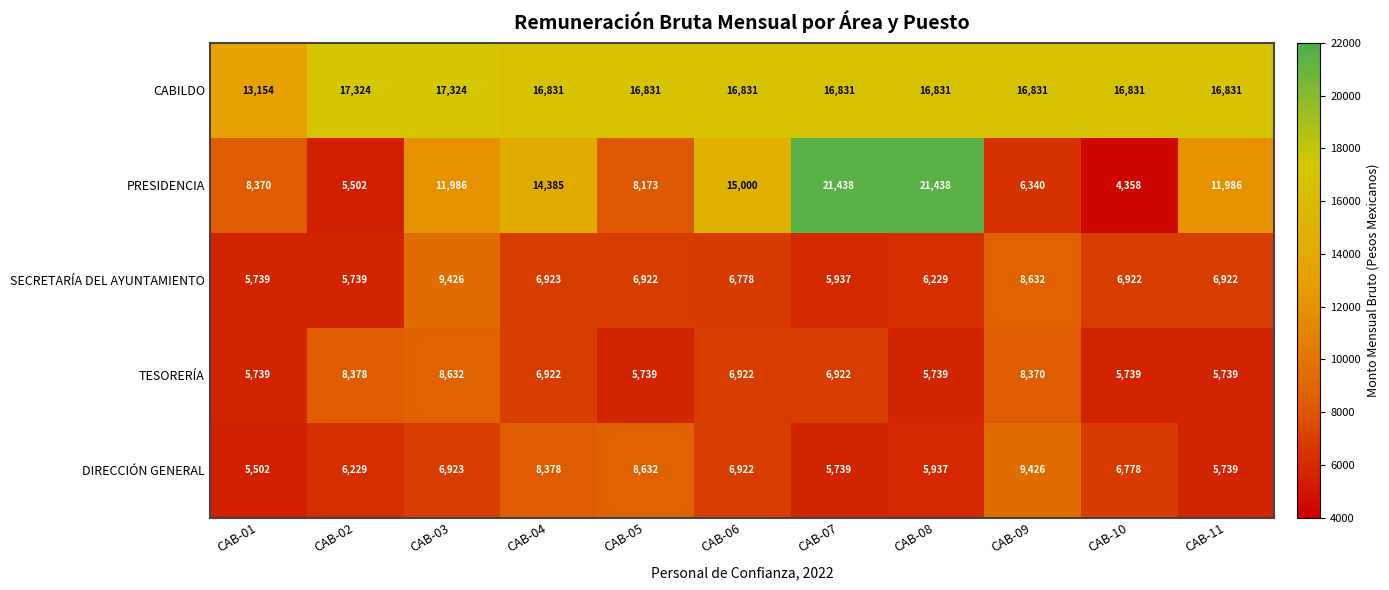

What is the spread (max minus min) of values at CAB-09?

10491